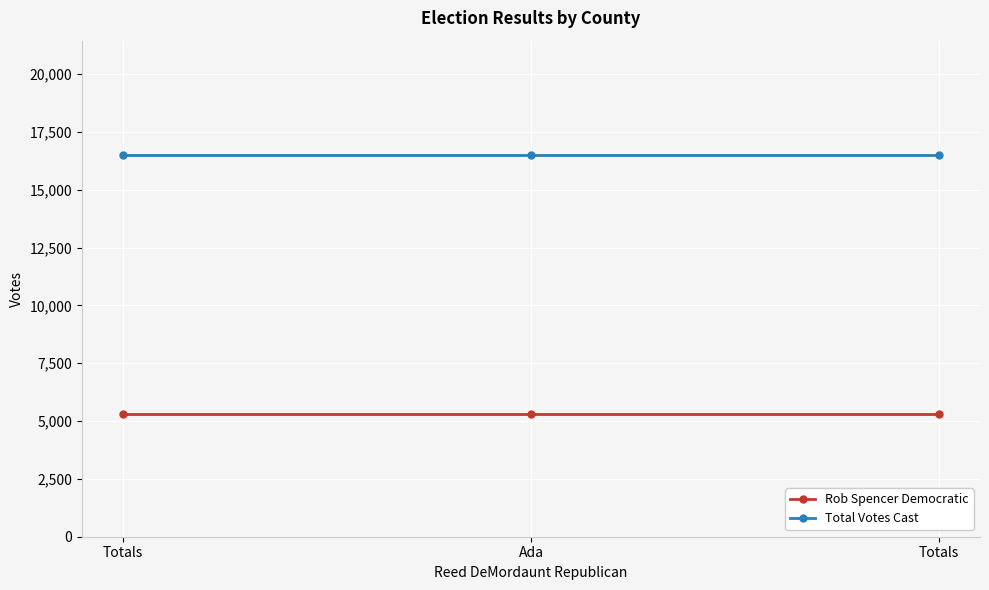

Is this an area chart (filled region under the line)?

No